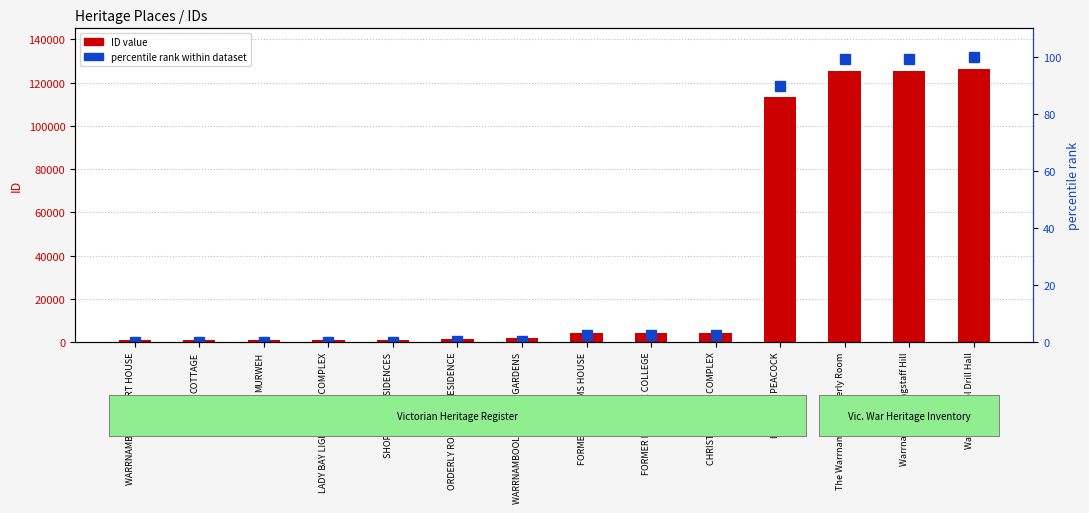

What position from the left is FORMER CUSTOMS HOUSE?

8